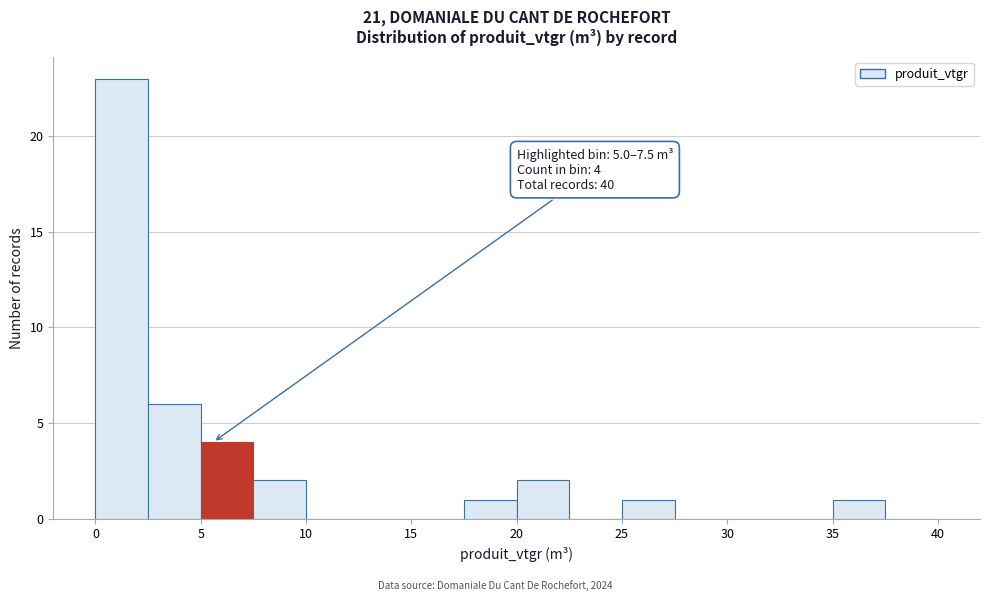

Which range on the x-axis has the tallest bar?

0.0 to 2.5